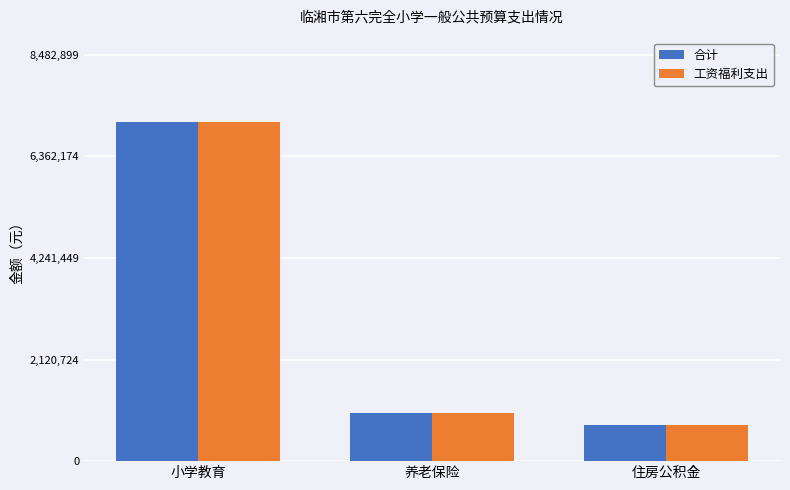

What is the difference between the maximum and minimum values in the 合计 series?

6310288.1